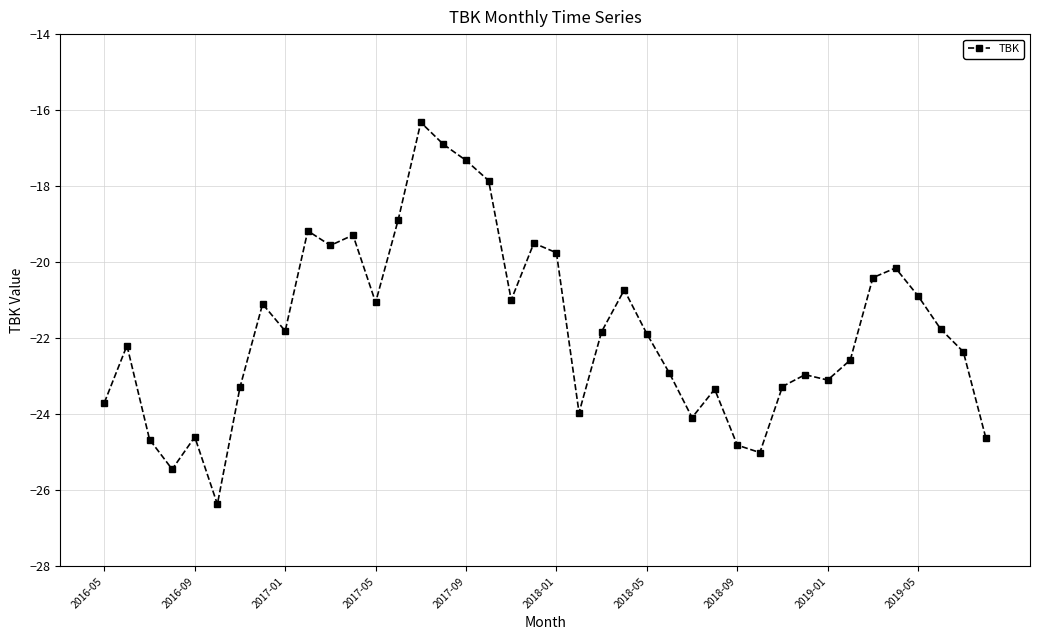

What is the value of the 26th point from the left?

-22.9